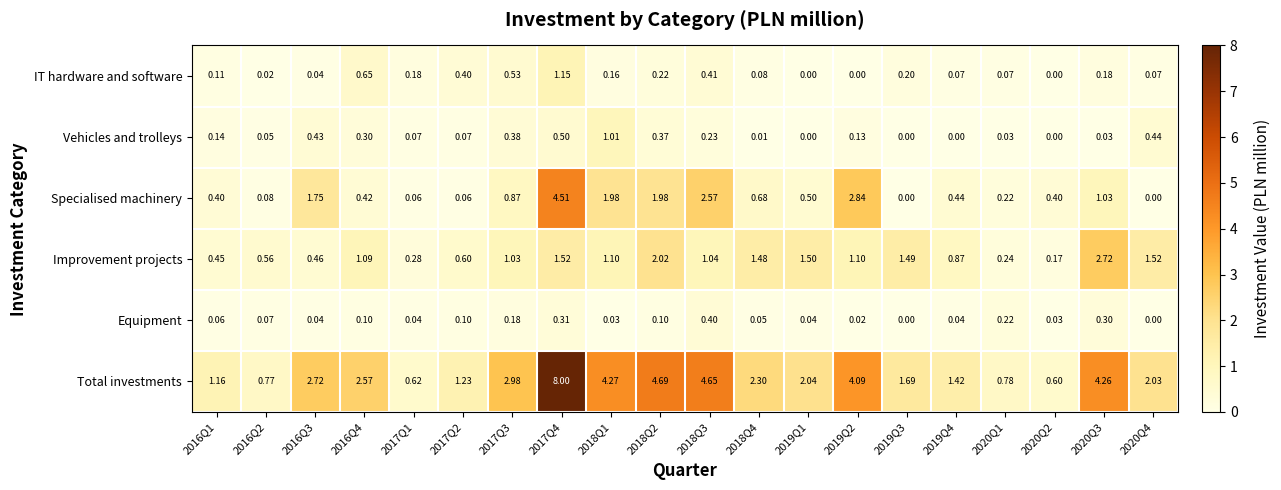

List the series in order of their peak value, lowest first.

Equipment, Vehicles and trolleys, IT hardware and software, Improvement projects, Specialised machinery, Total investments